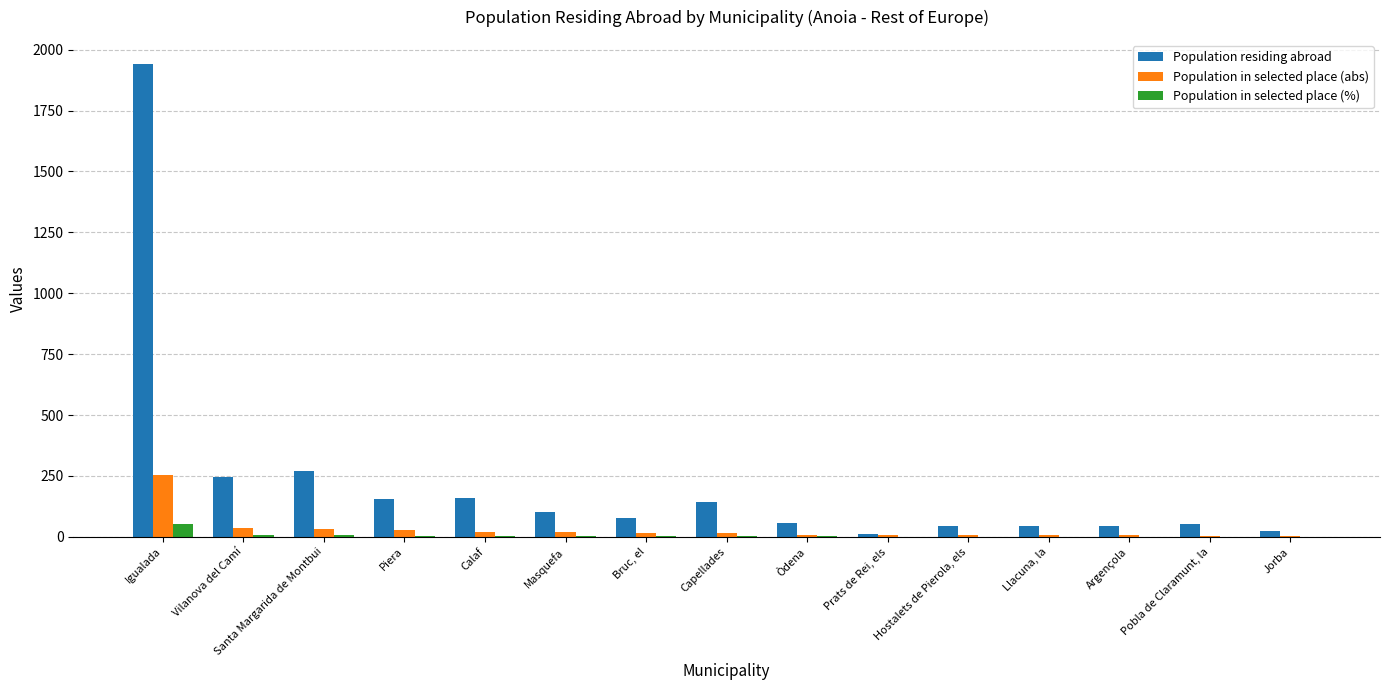

What is the maximum value for Population in selected place (%)?

51.1